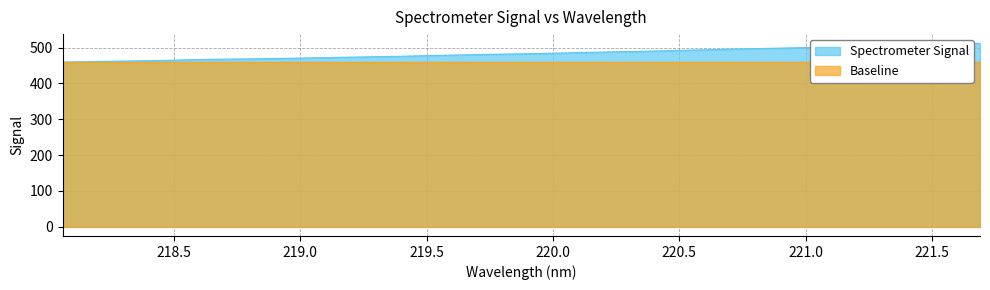

The chart shows a value of 849.3 at 221.4993. True or false?

False